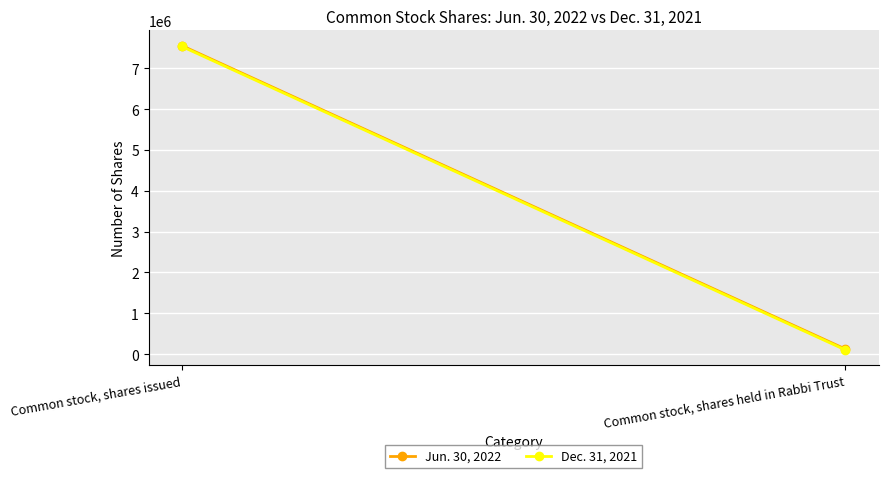

What is the value of the Jun. 30, 2022 point at the 1st from the left?

7553113